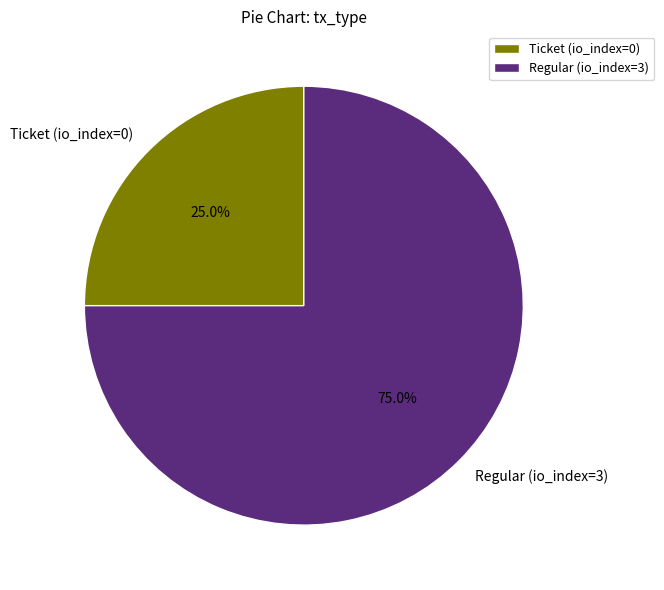

Count the number of slices in the pie.

2